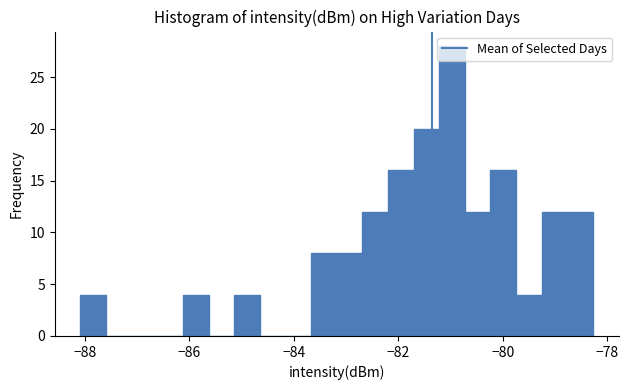

Read against the x-axis, roughly where is the centre of the tallest bar?

-81.0